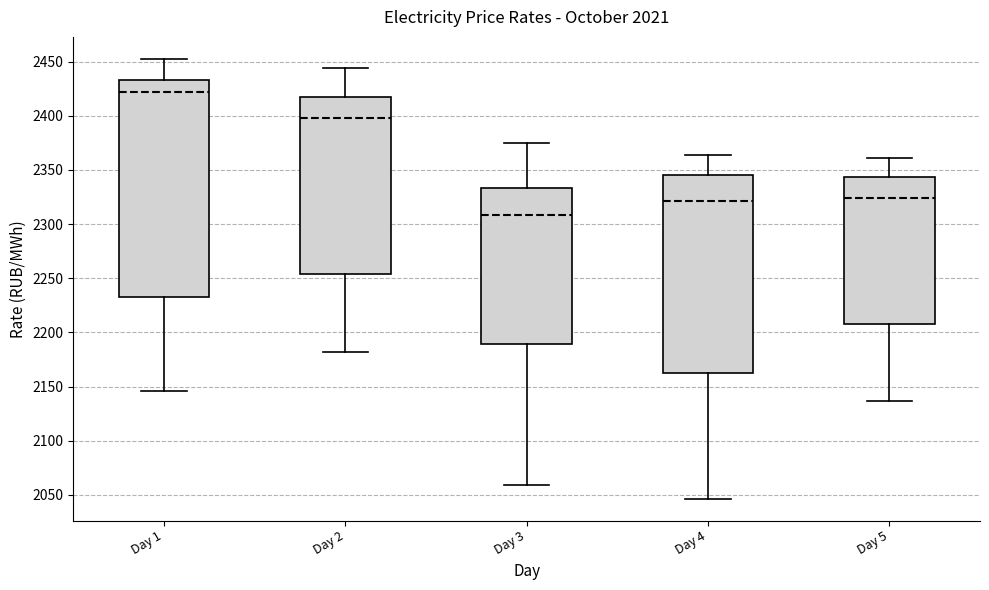

Which box's median line is the highest?

Day 1